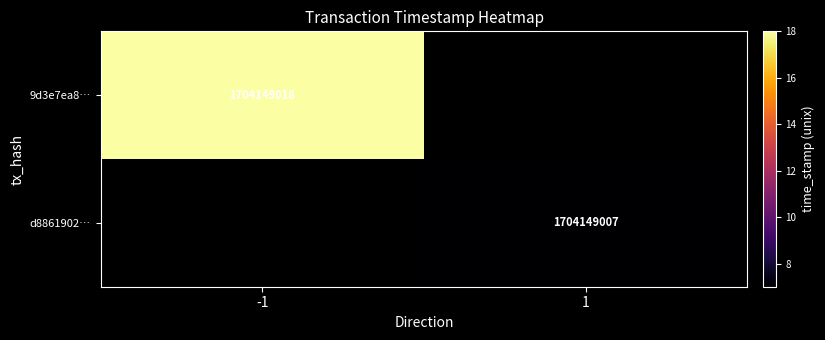

Reading right to left, extract all data points from this chart.

9d3e7ea8562ad7993f367f23706a6fc6bc27d9c: 1704149018	-1
d886190232bd905821b749594cf65fa1a97d071: 1704149007	1